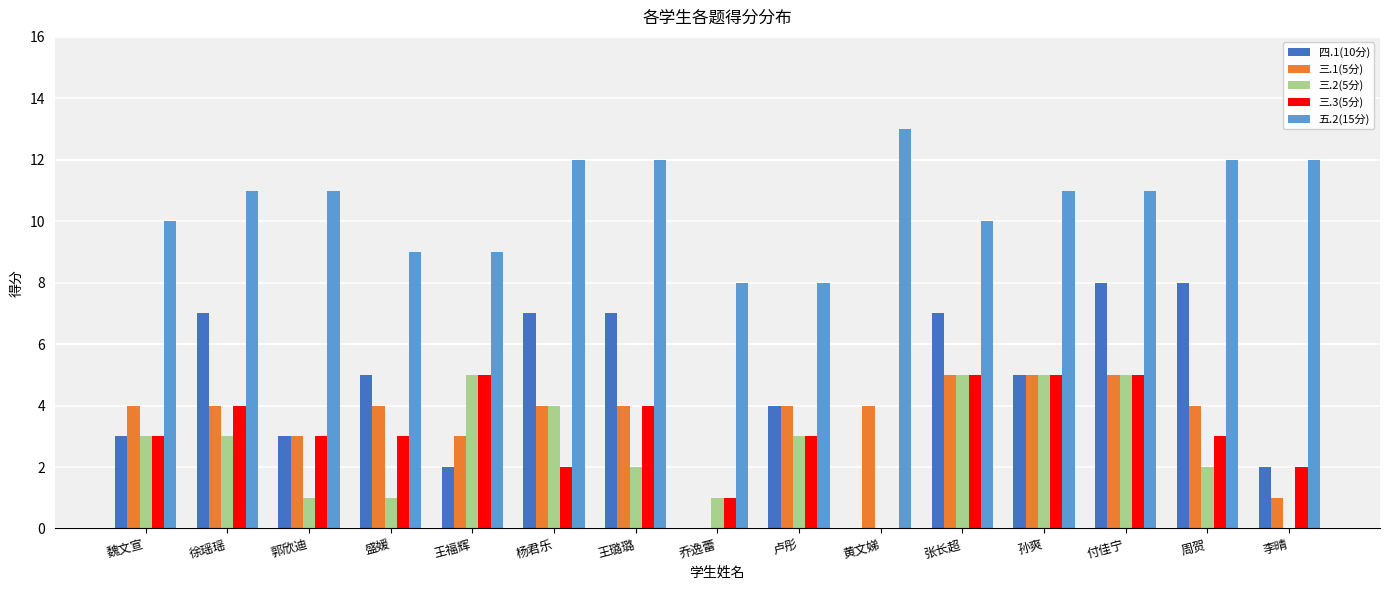

True or false: 三.2(5分) has a value of 2 at 王璐璐.

True